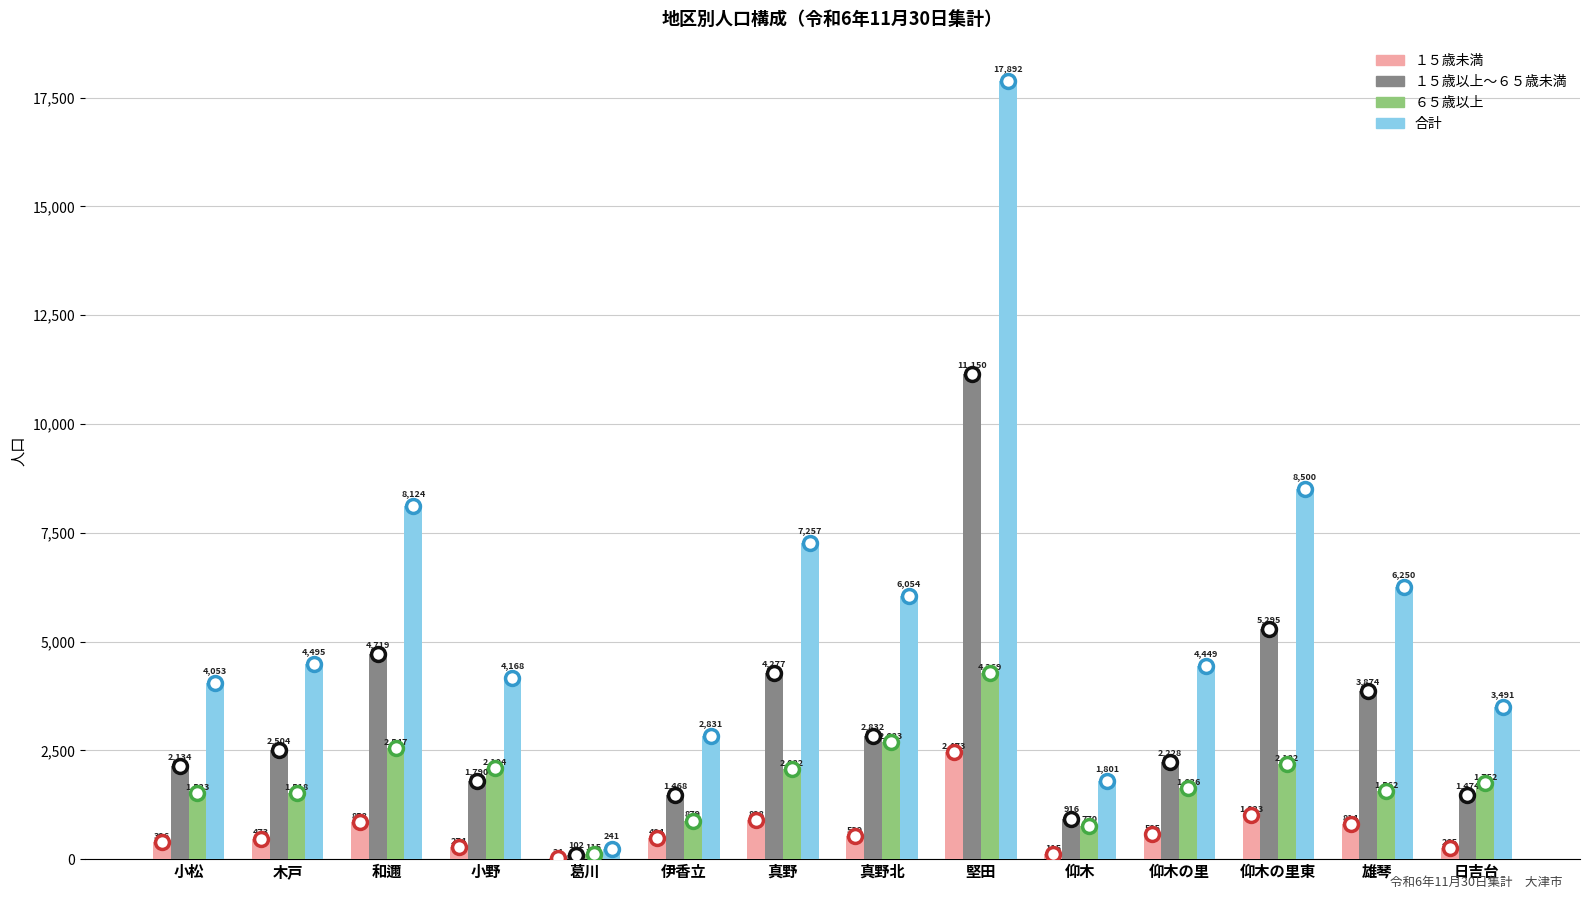

Between 木戸 and 仰木の里東, which series saw the biggest shift?

合計